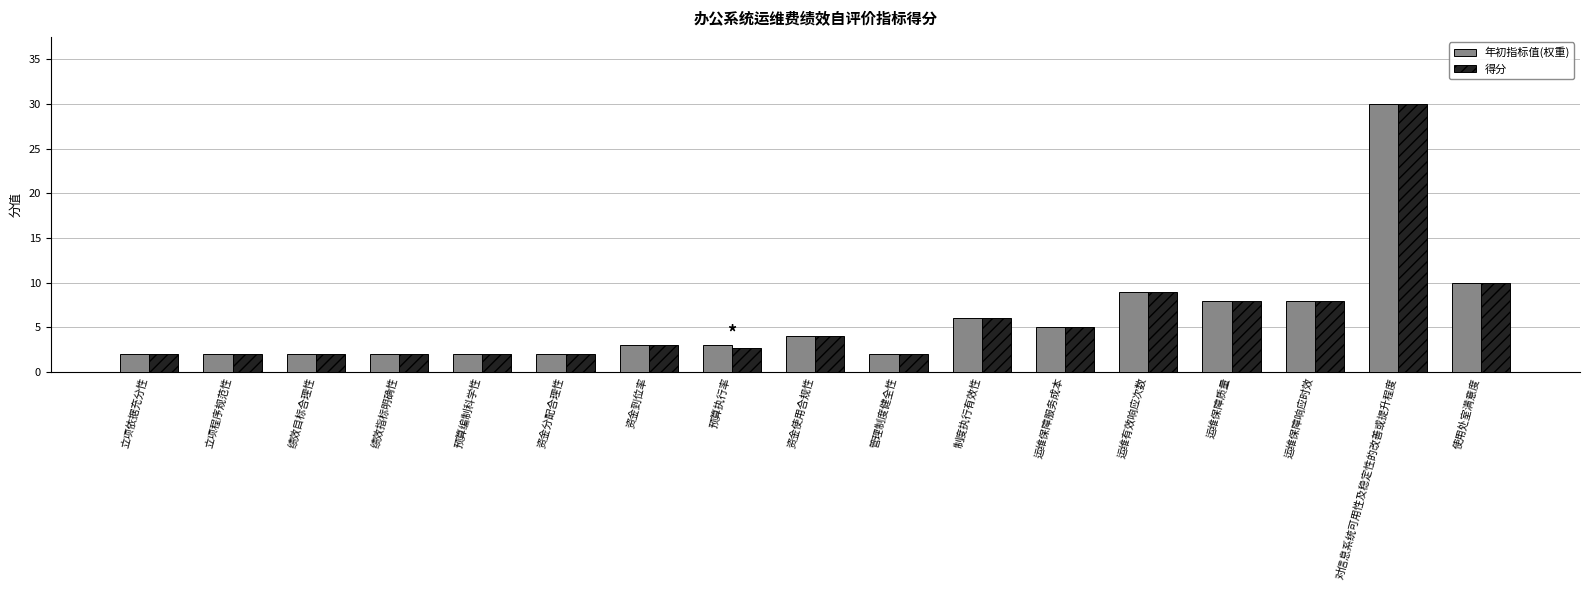

At which category does the chart reach its peak across all series?

对信息系统可用性及稳定性的改善或提升程度